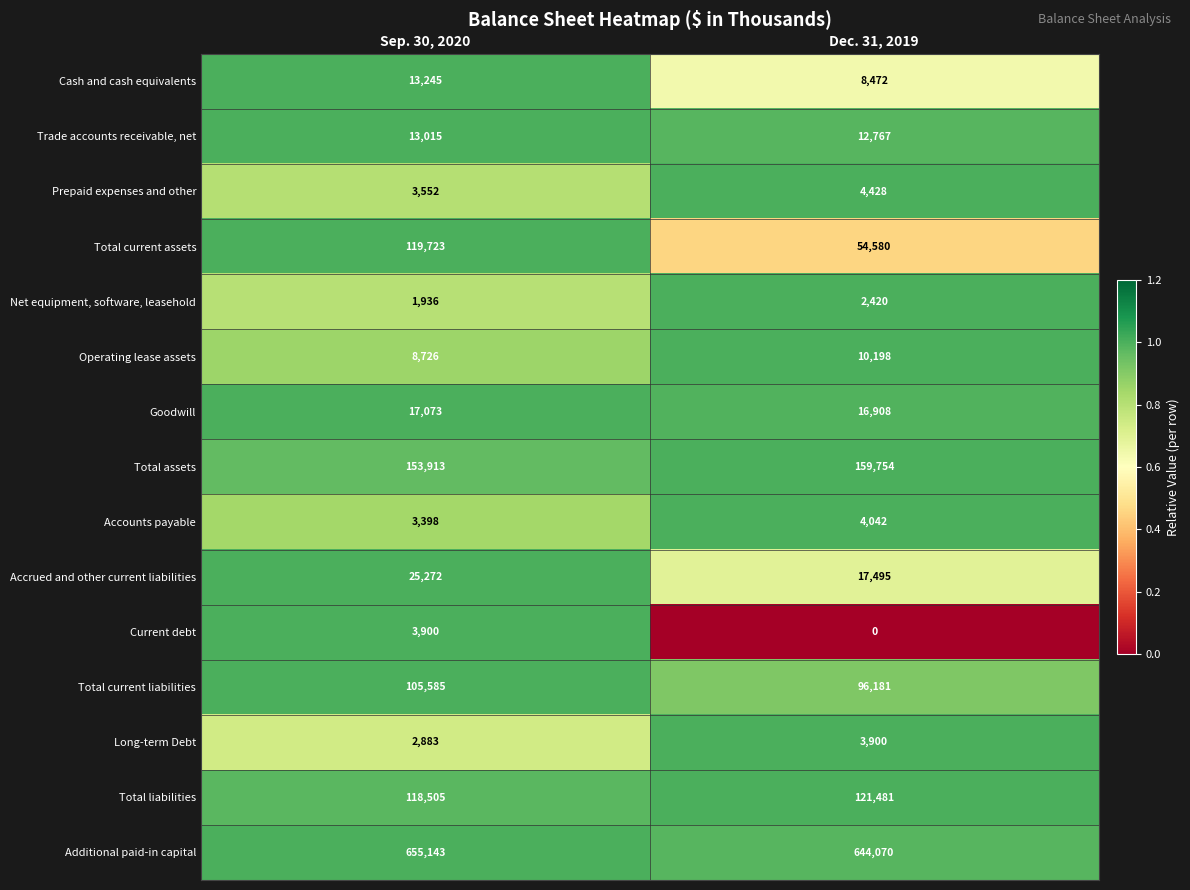

The Accounts payable series shows 5570 at Dec. 31, 2019. True or false?

False